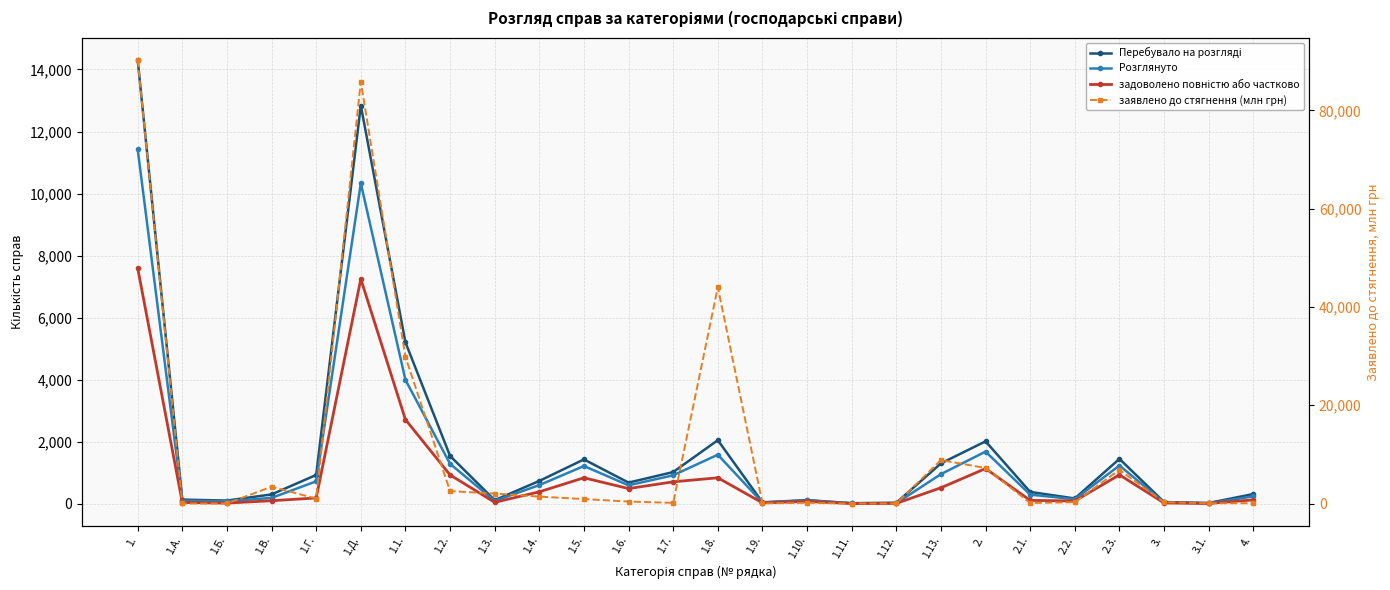

How many series are shown in this chart?

4